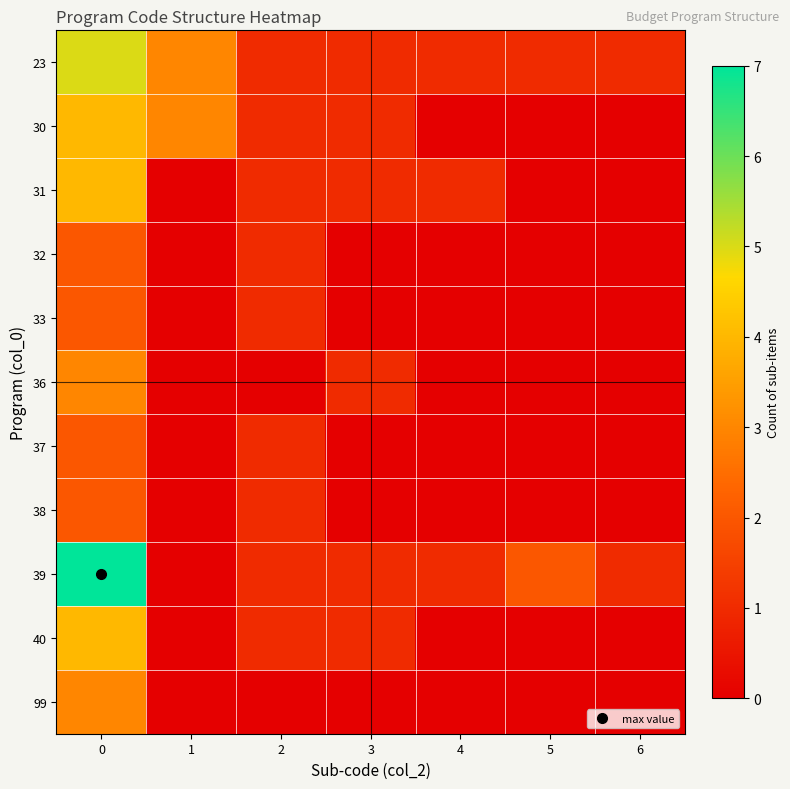

At how many categories does at least one series exceed 3?

1